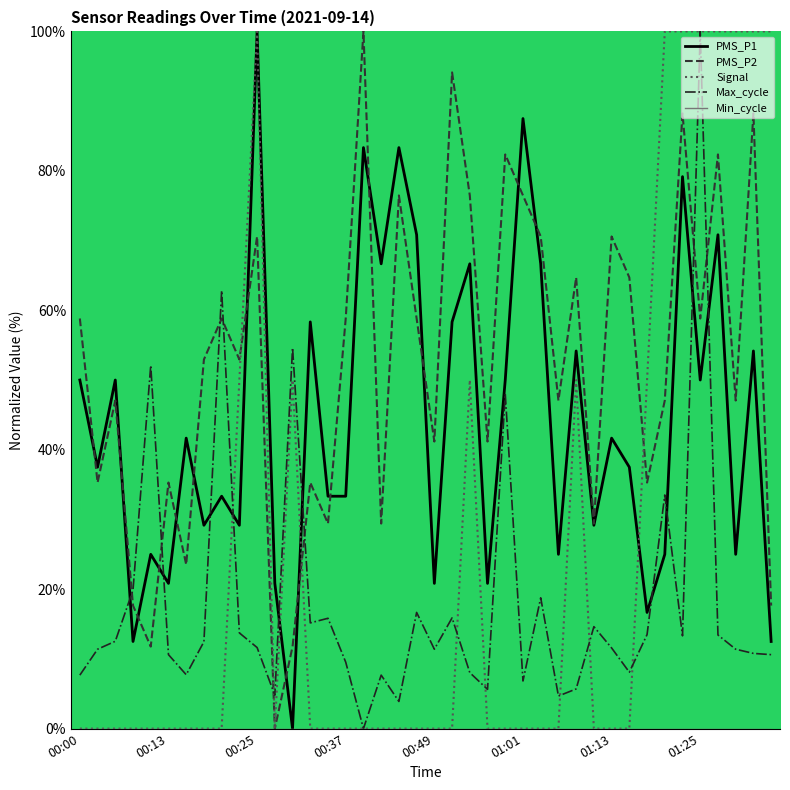

How many times do Max_cycle and PMS_P2 cross each other?

8